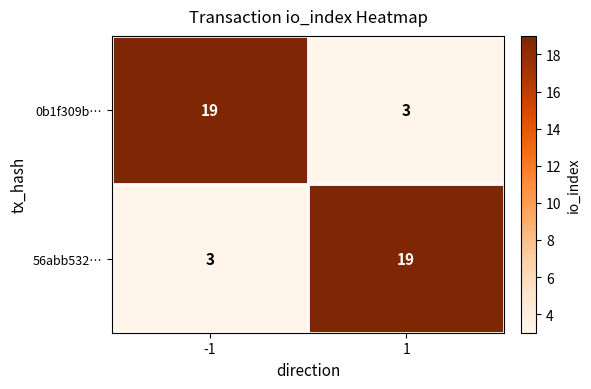

What is the approximate value of 56abb532… at 1?

19